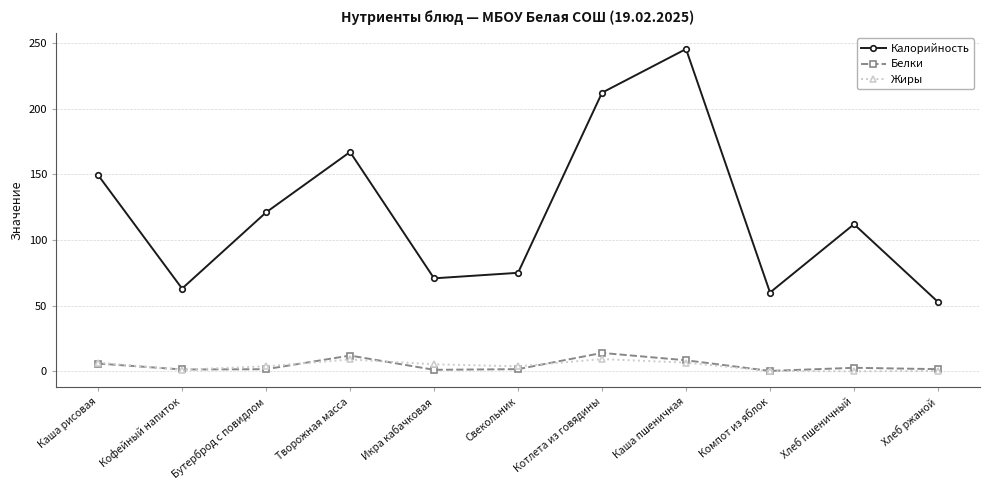

What is the sum of all Белки values?

50.7